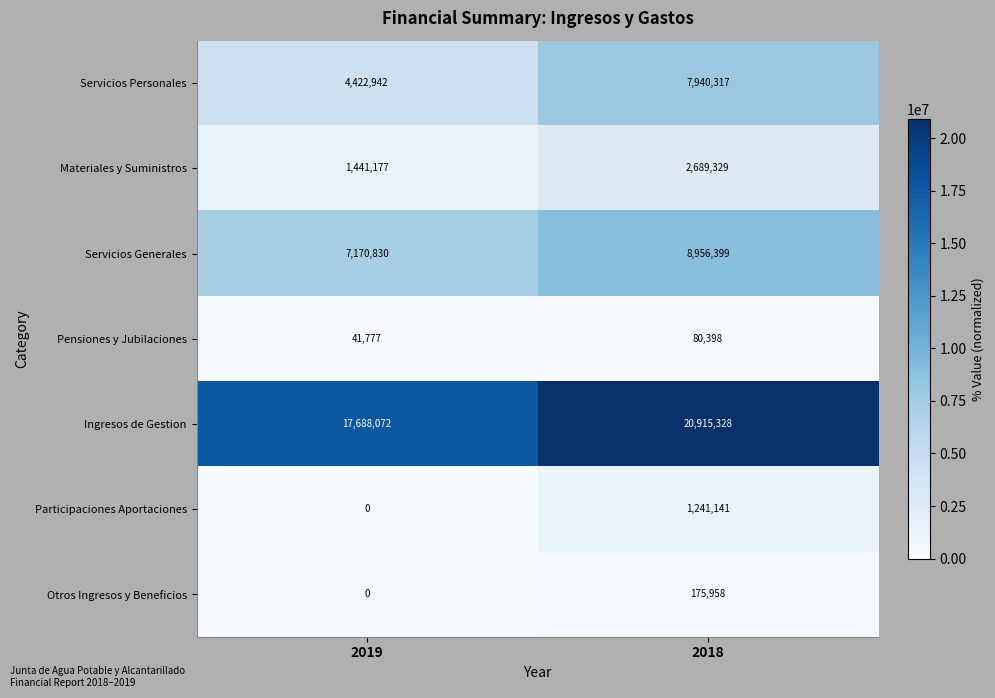

What is the greatest value displayed?

20915328